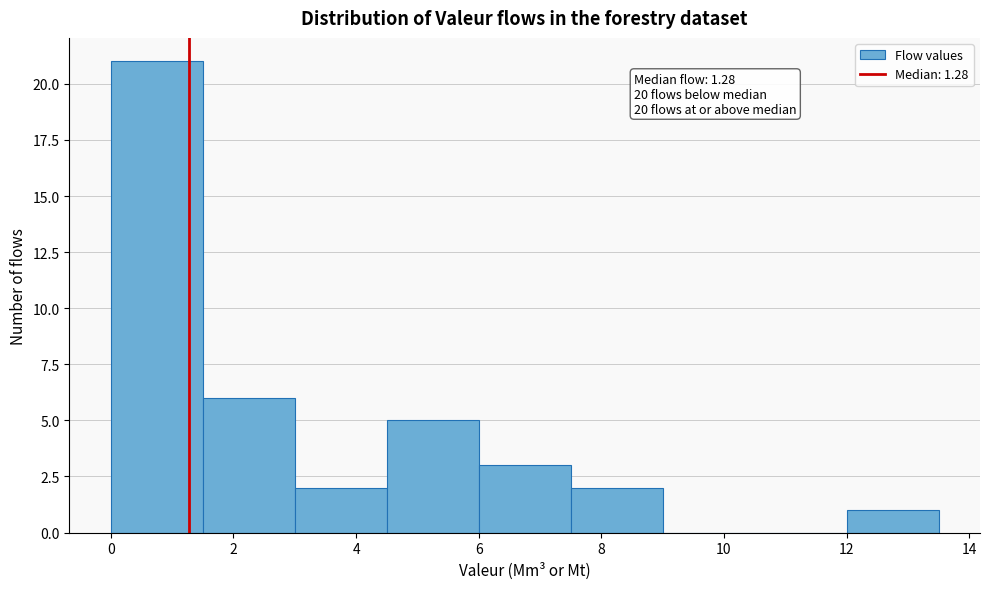

Over which range of the x-axis is the bar tallest?

0.0 to 1.5